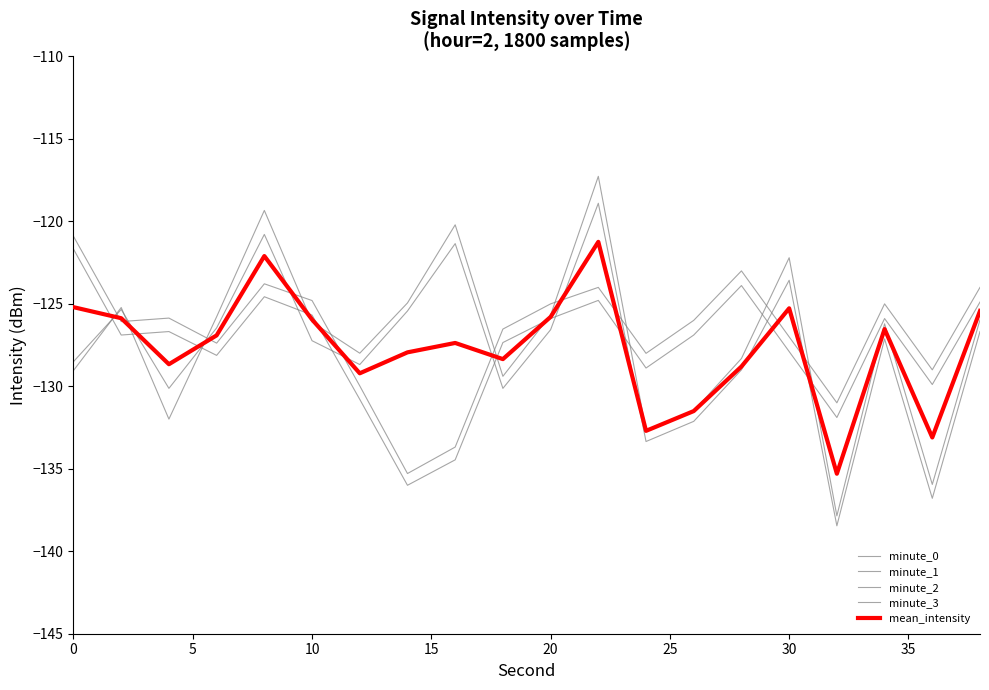

Which series has the widest spread of values?

minute_0